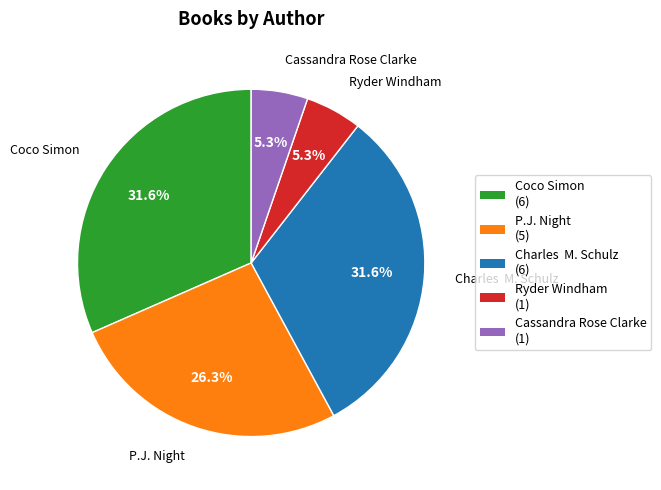

Combined, what portion of the pie is Cassandra Rose Clarke and P.J. Night?

31.6%